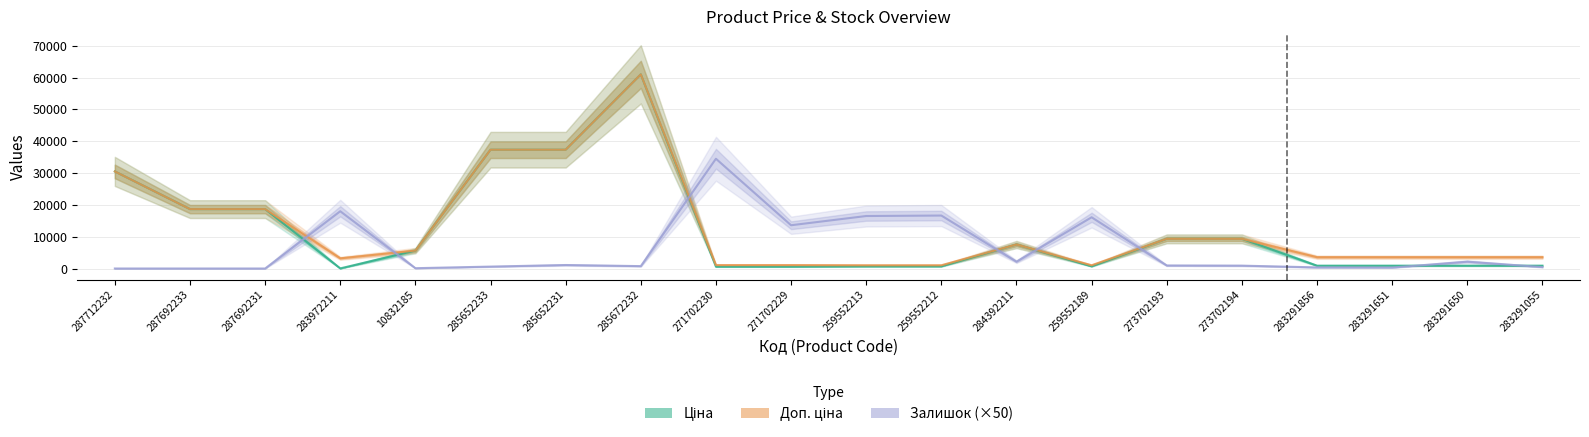

Where does the Залишок (×50) series first go above 950?

283972211